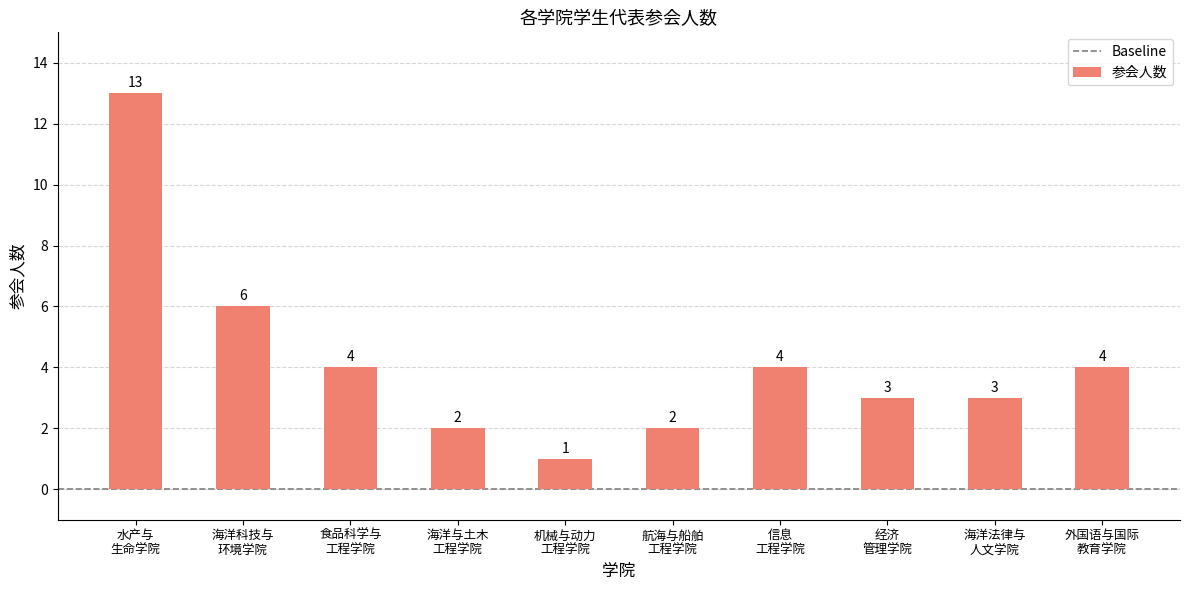

What is the difference between the second highest and minimum values?

5